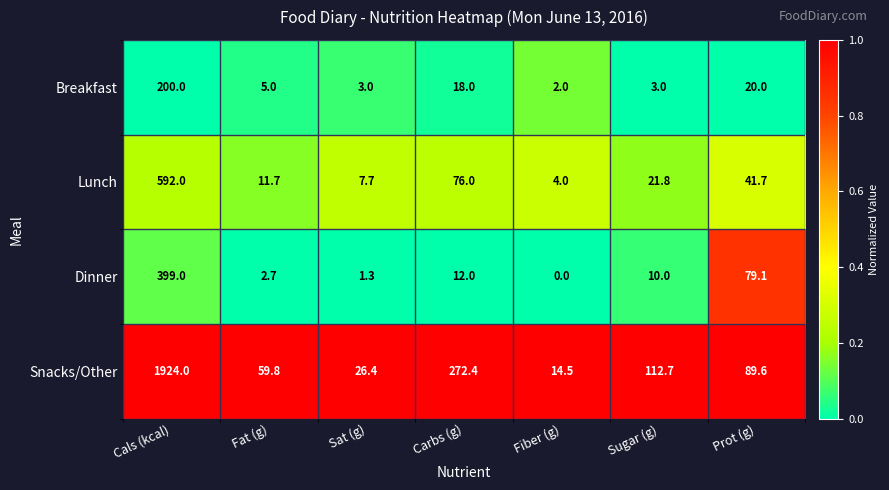

Is it true that Lunch equals 59.6 at Prot (g)?

False